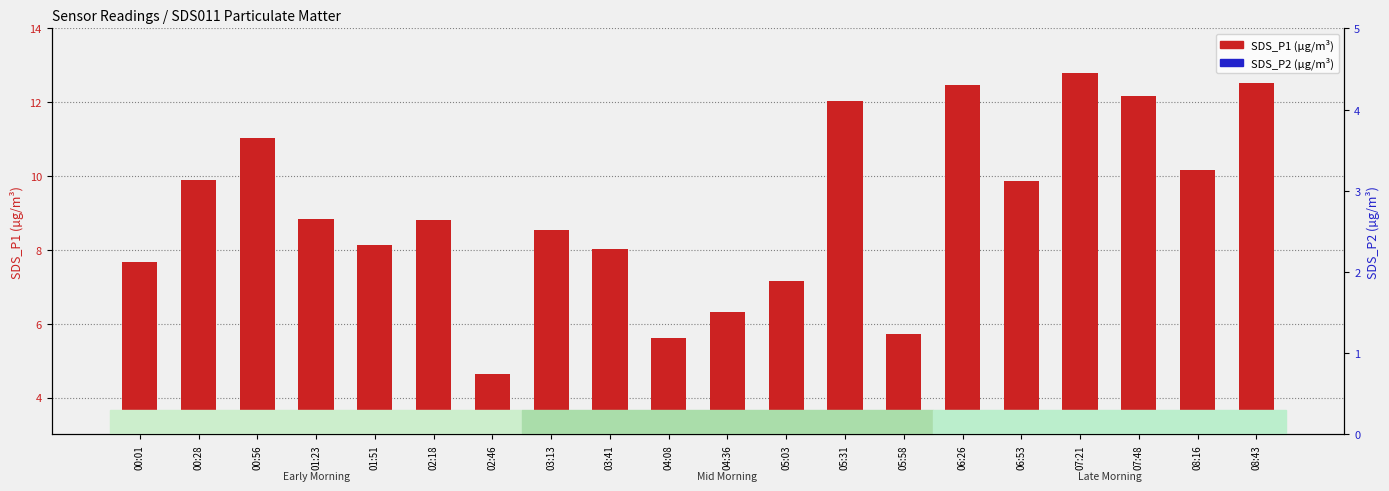

Is the value of SDS_P1 (µg/m³) at 06:26 greater than the value of SDS_P2 (µg/m³) at 04:36?

Yes